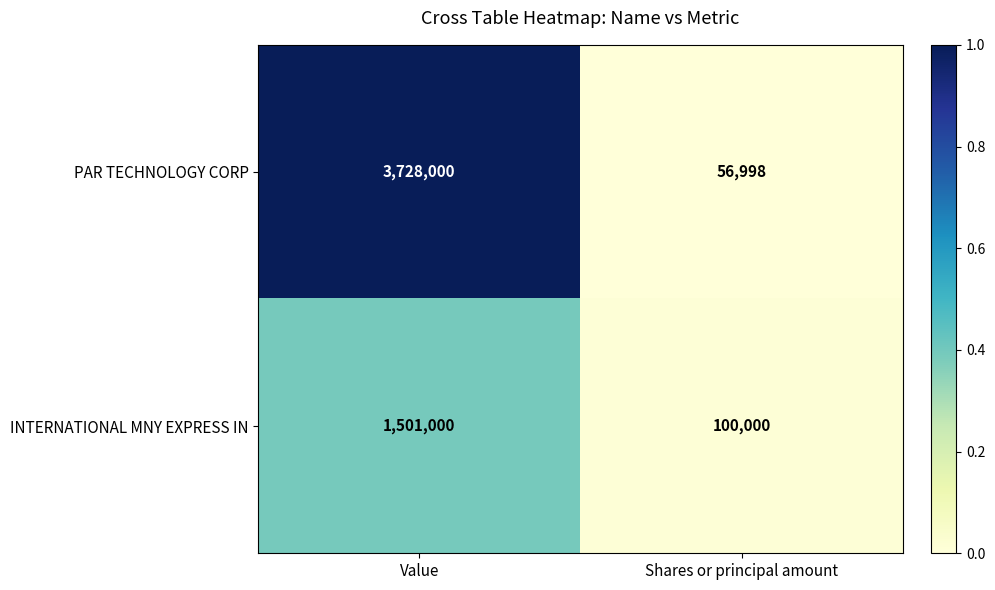

Reading left to right, extract all data points from this chart.

PAR TECHNOLOGY CORP: 3728000	56998
INTERNATIONAL MNY EXPRESS IN: 1501000	100000